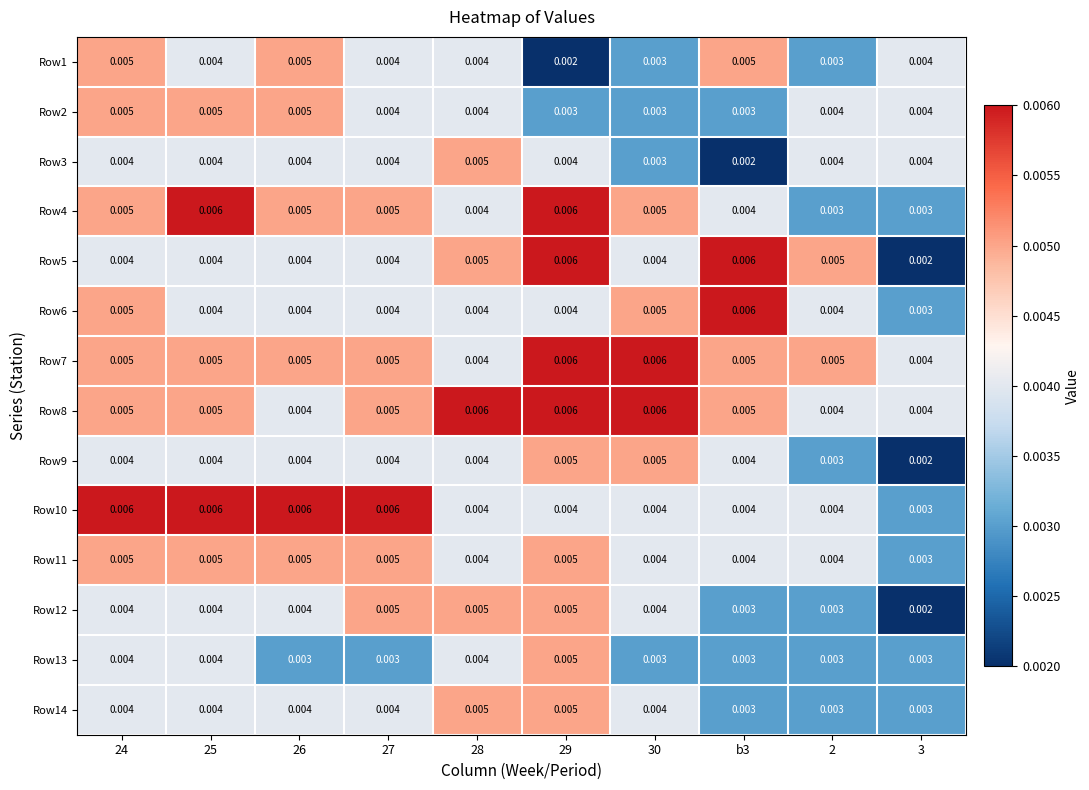

What is the total value across all series at 27?

0.1